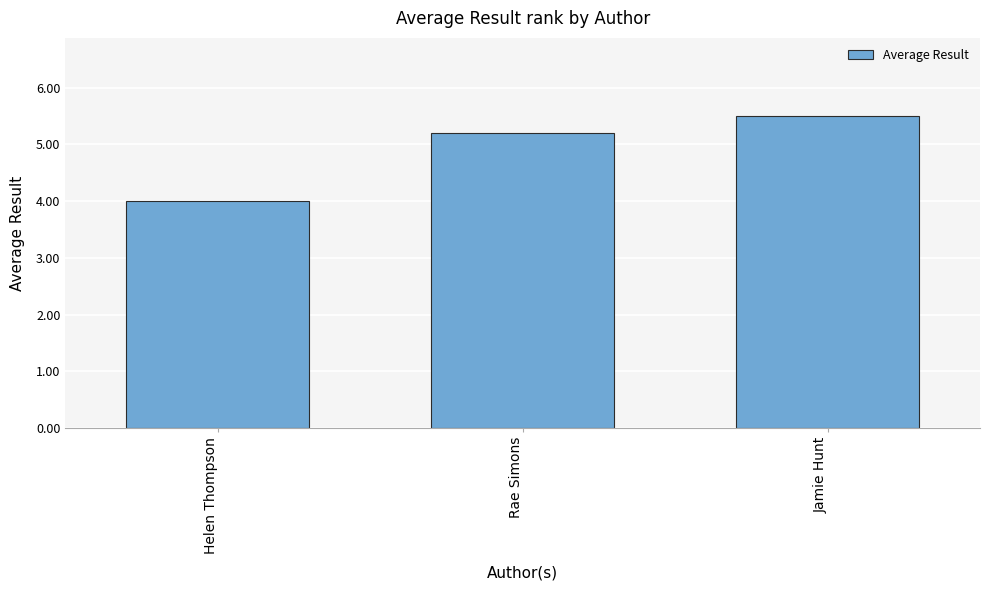

Reading left to right, transcribe all the data shown in this chart.

4.0	5.2	5.5